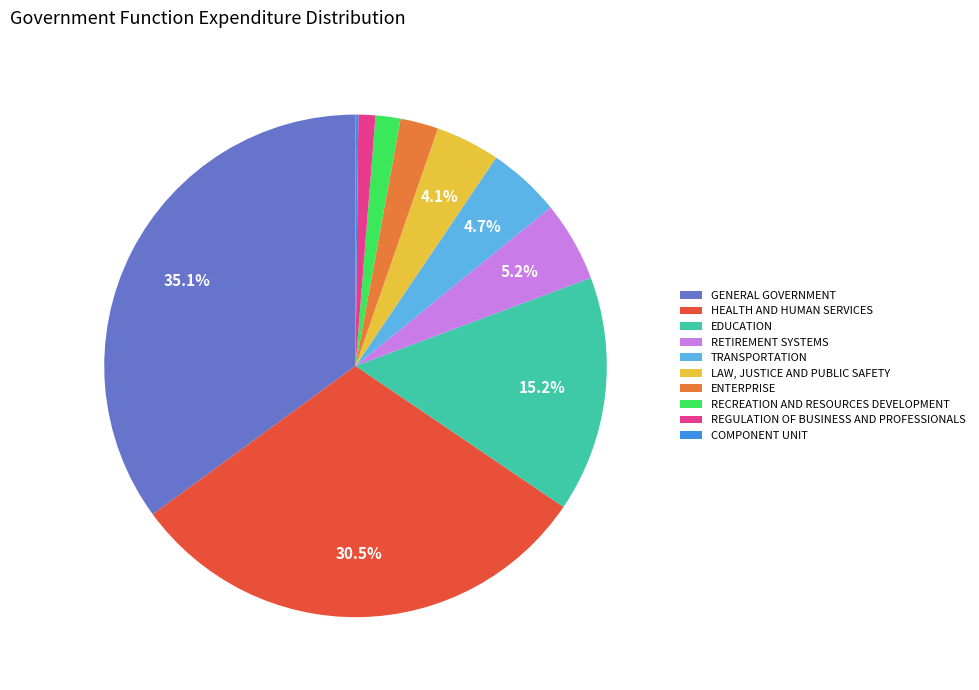

To the nearest percent, what is the average slice percentage?

10%